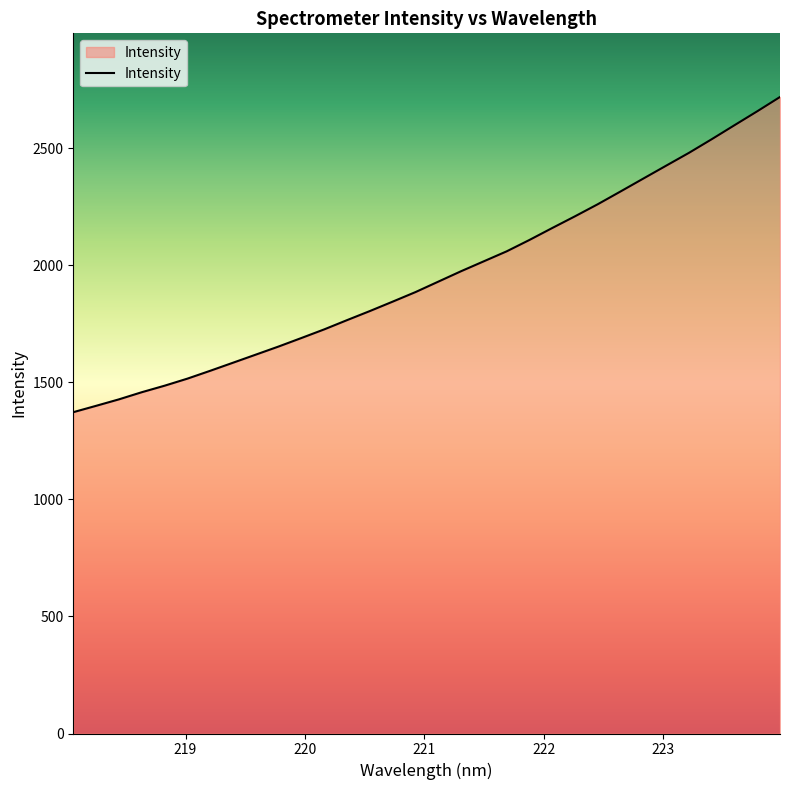

What is the difference between the maximum and minimum values?

1346.2